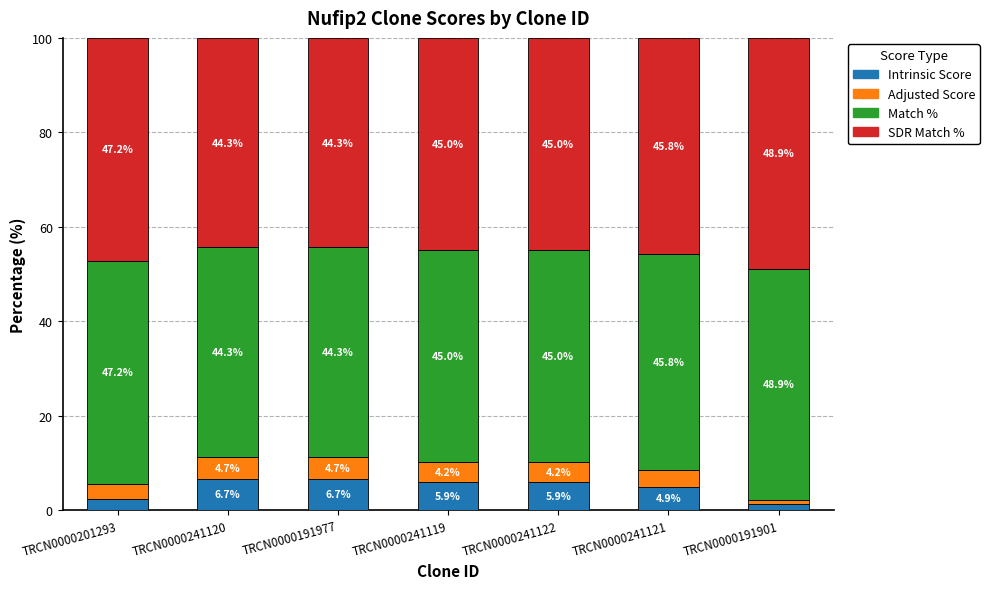

What is the highest value of the Intrinsic Score series?

6.7